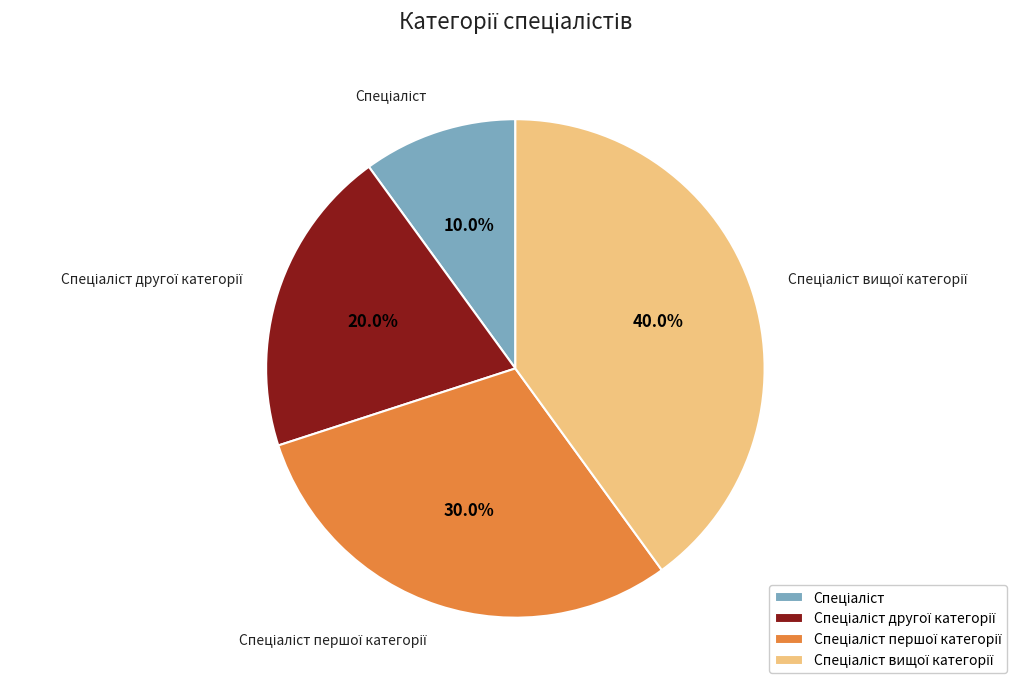

Does any single category account for the majority?

No